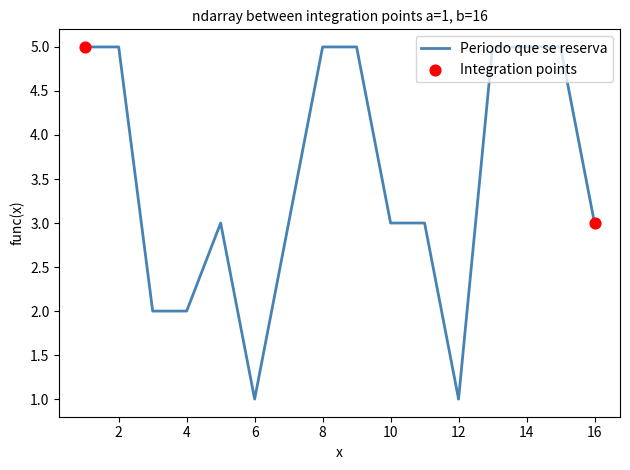

What is the greatest value displayed?

5